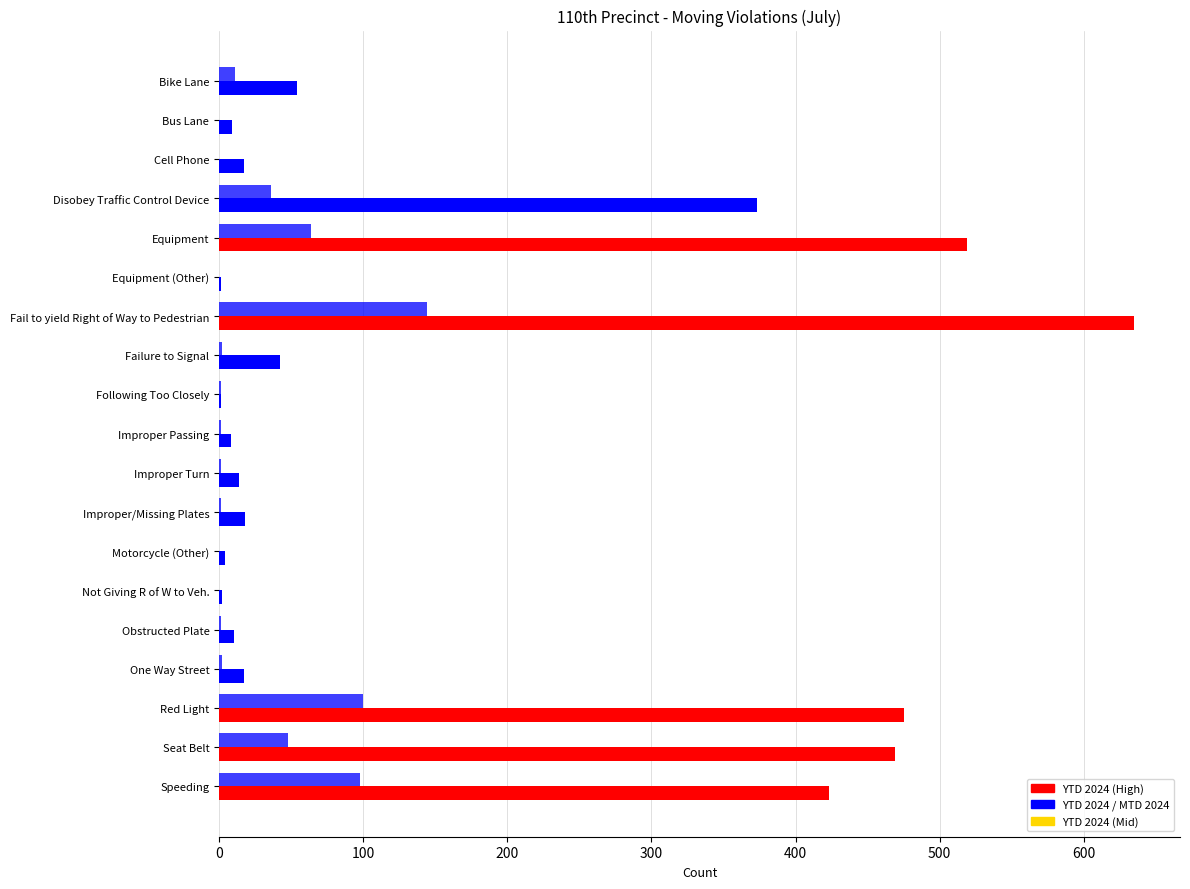

How many series are shown in this chart?

2